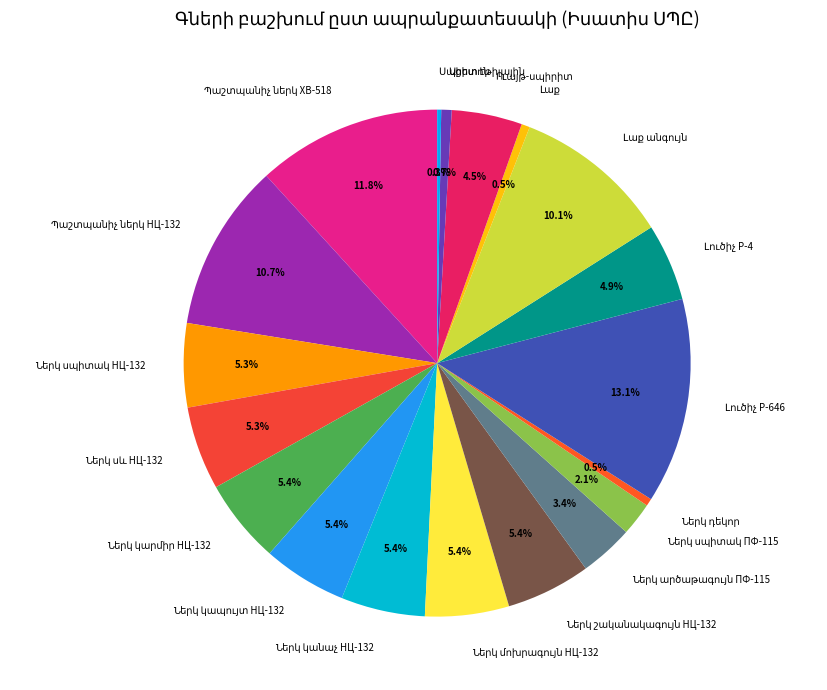

Is there a majority slice in this chart?

No